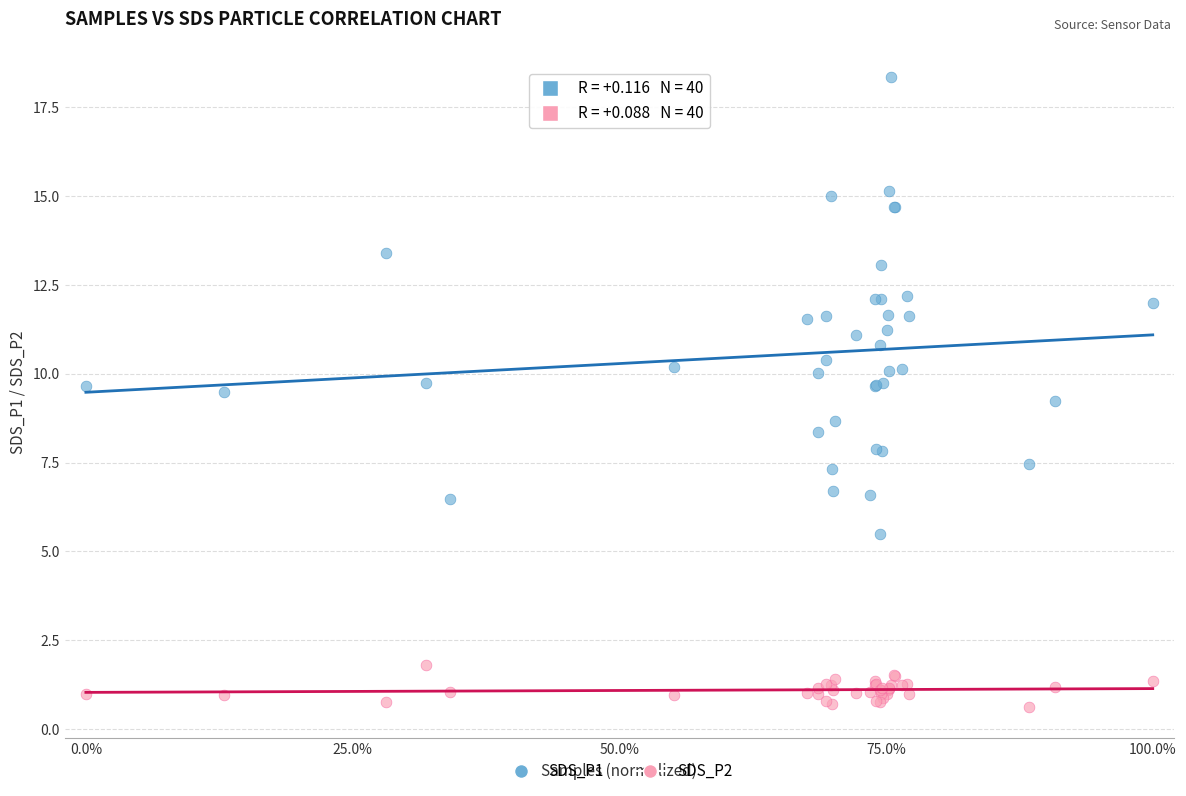

What are all the series names shown in the legend?

SDS_P1, SDS_P2